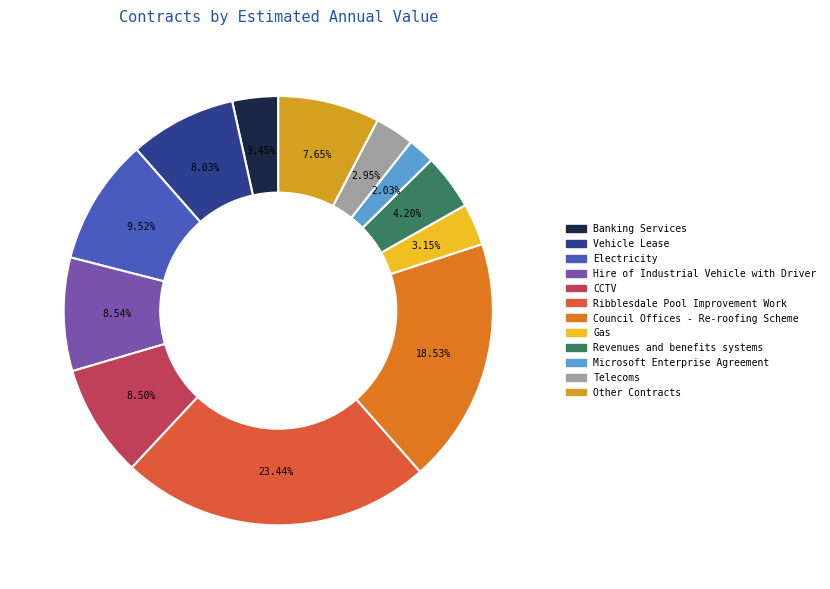

What is the change in value from Vehicle Lease to Telecoms?

-56477.8